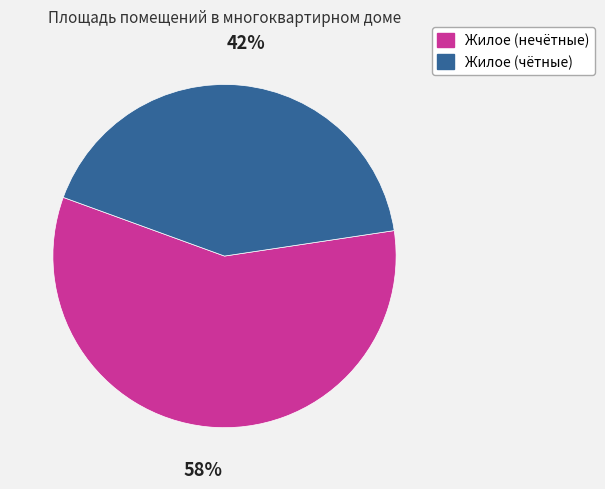

Is the sum of Жилое (нечётные) and Жилое (чётные) greater than half?

Yes